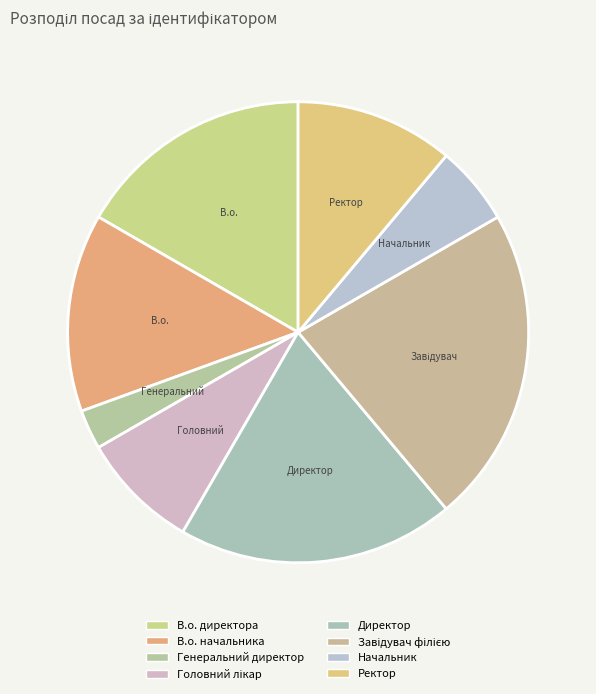

What is the largest slice in the pie chart?

Завідувач філією